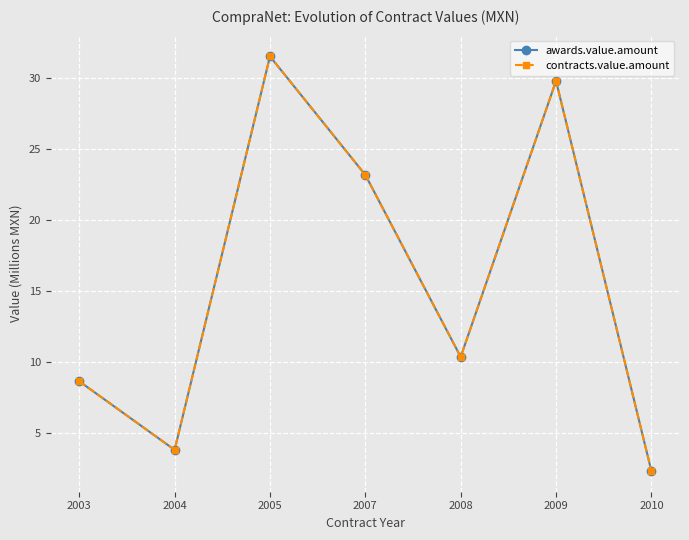

Is this an area chart (filled region under the line)?

No